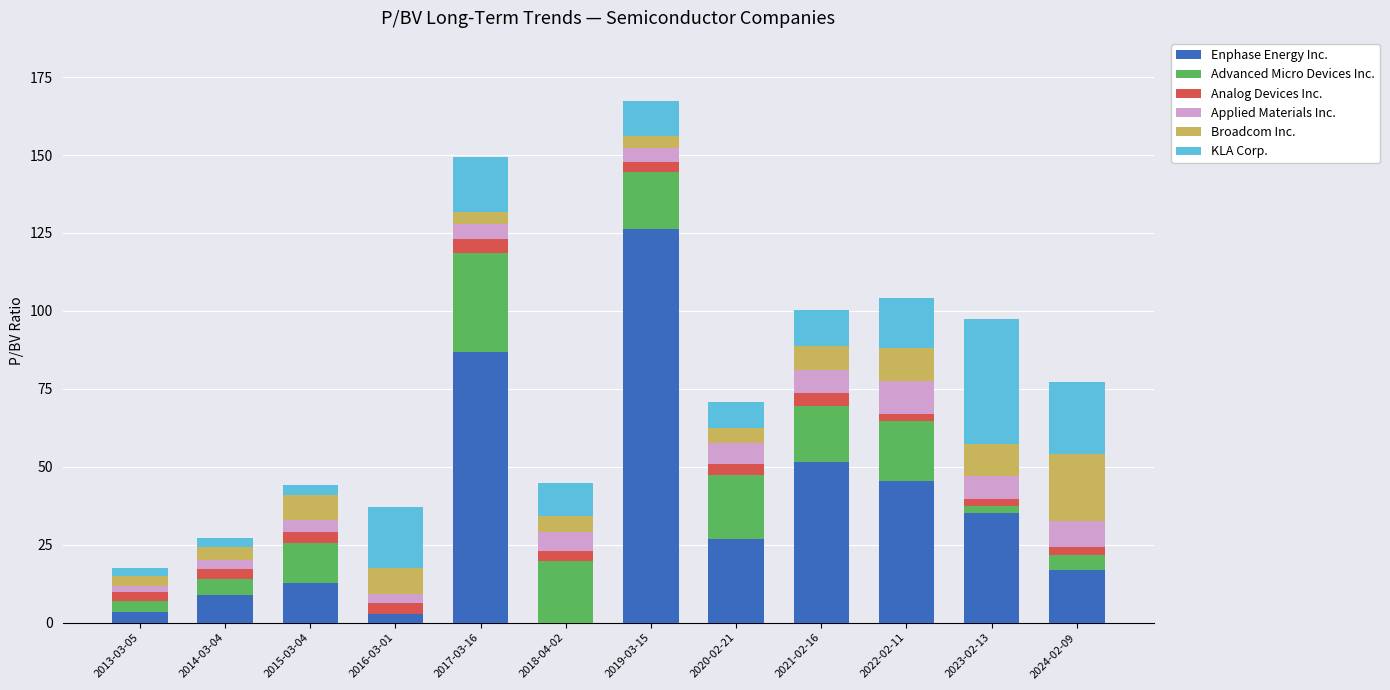

The Enphase Energy Inc. series shows 28.2 at 2022-02-11. True or false?

False